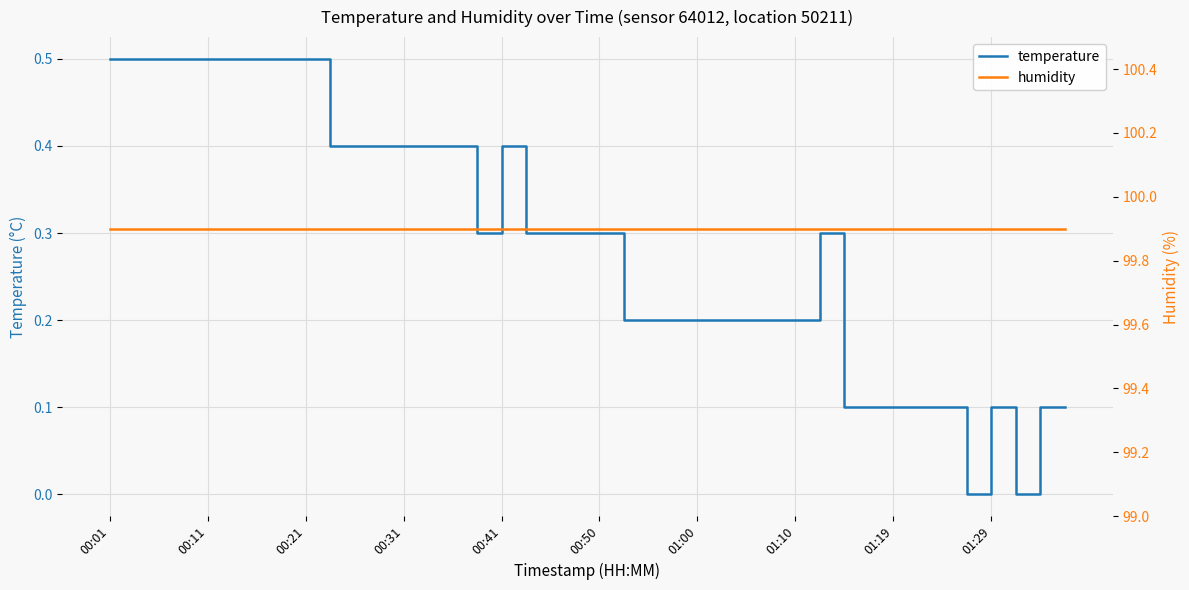

List the series in order of their overall mean, lowest first.

temperature, humidity